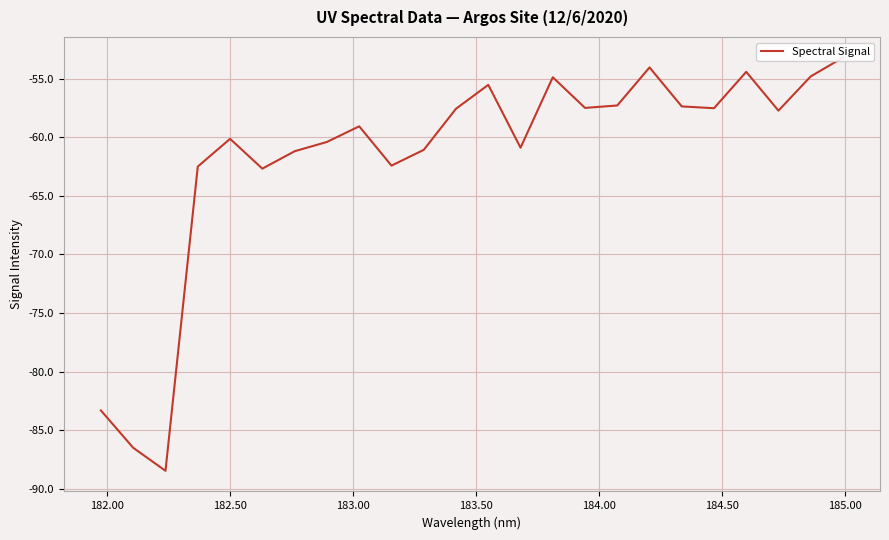

What is the difference between the second highest and second lowest values?

32.4